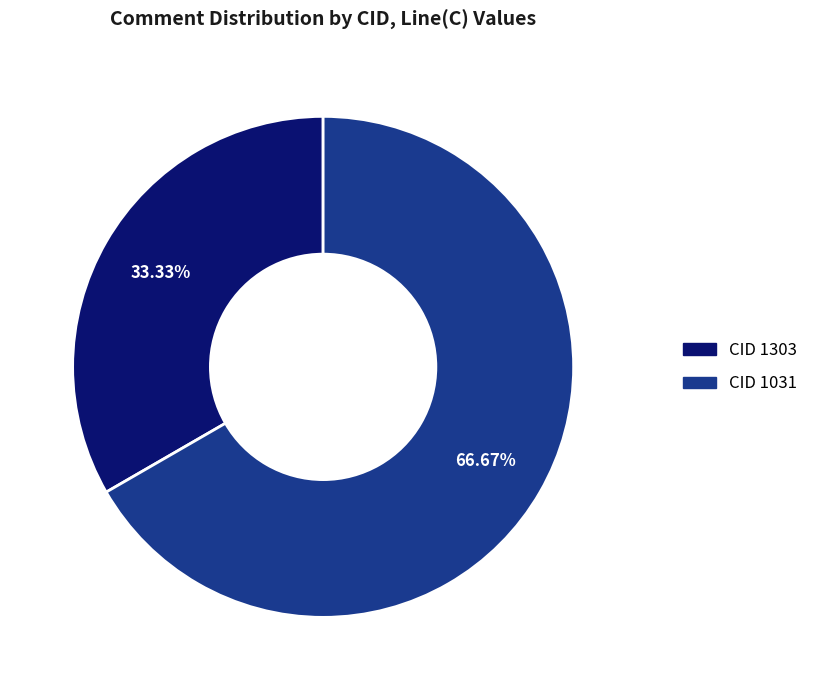

Rank the categories by value from highest to lowest.

CID 1031, CID 1303